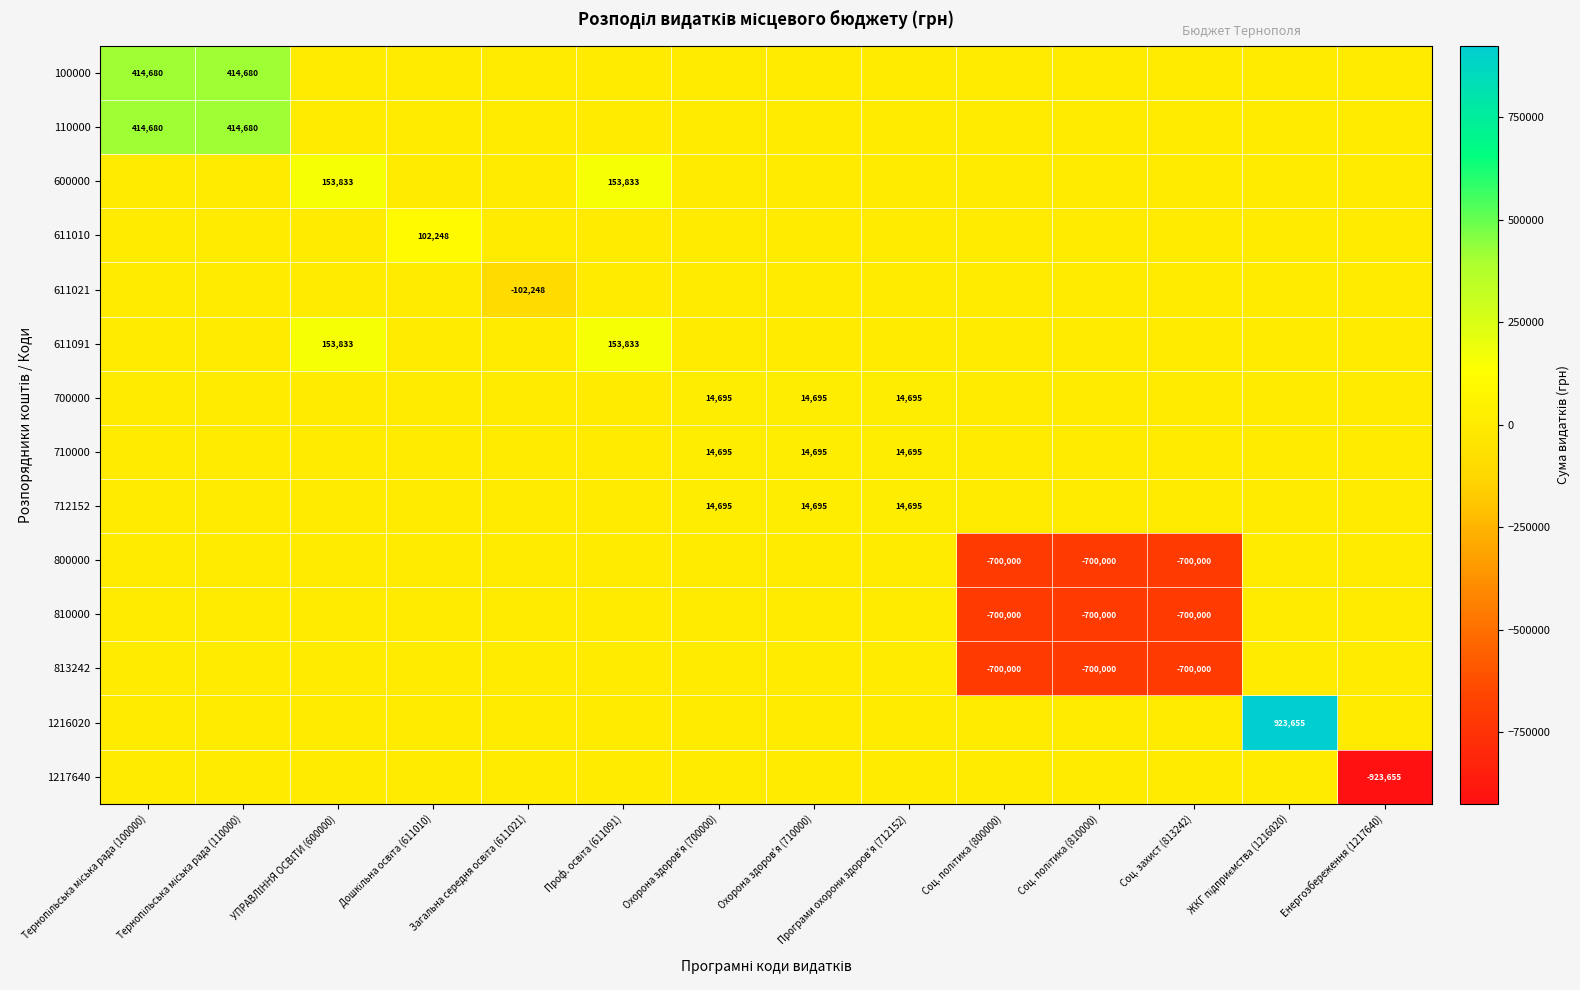

At how many categories does at least one series exceed -354459?

14